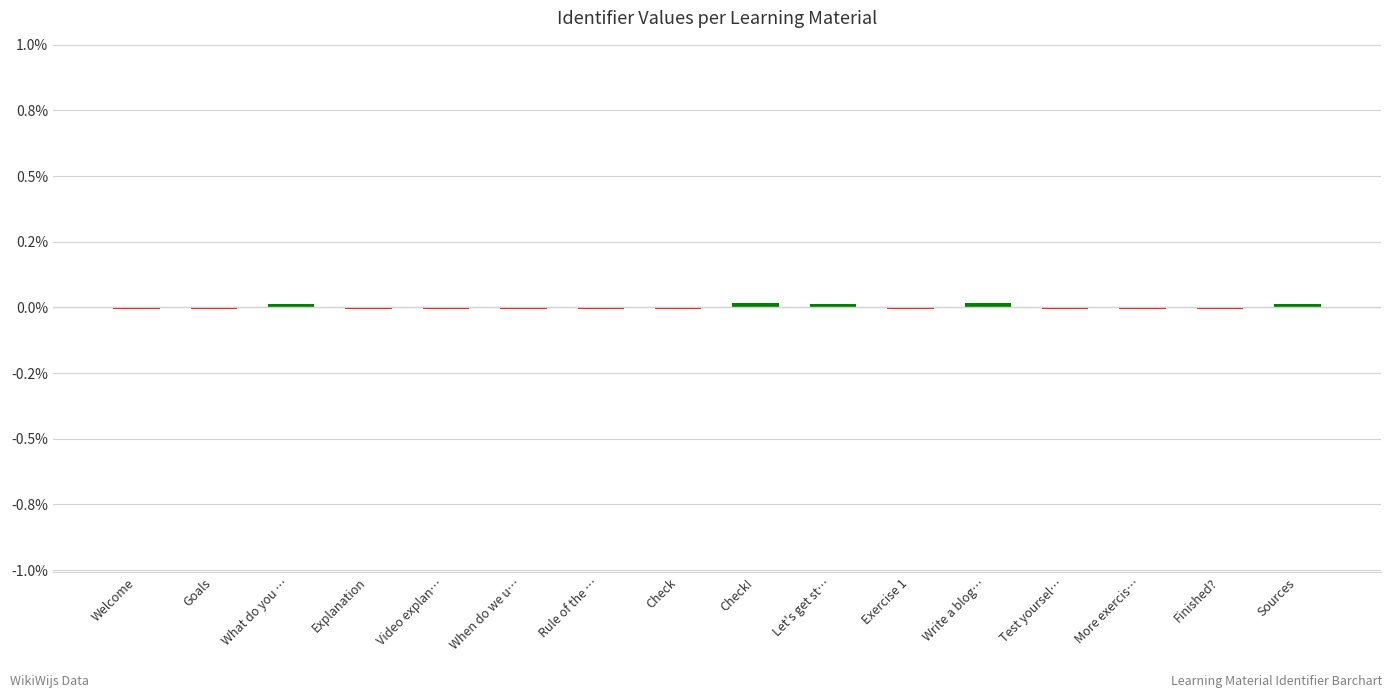

Are the bars horizontal?

No